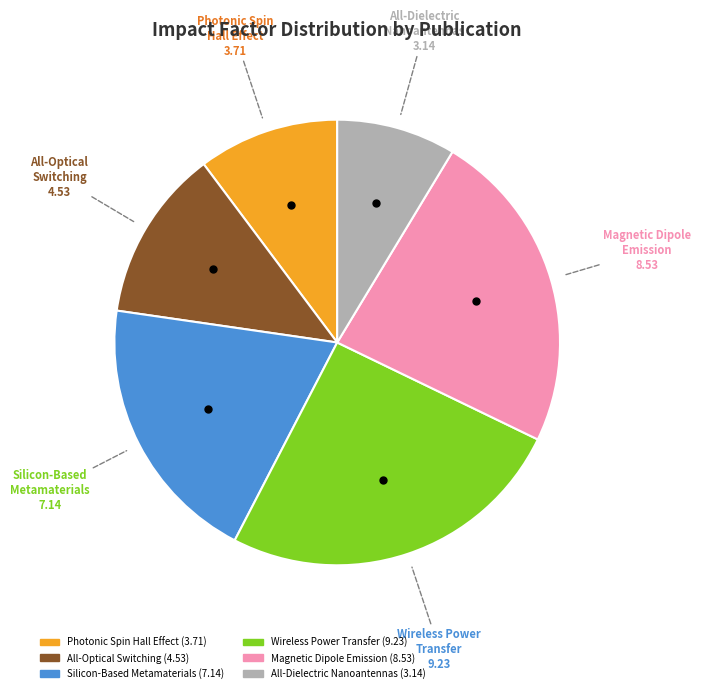

Is there a majority slice in this chart?

No